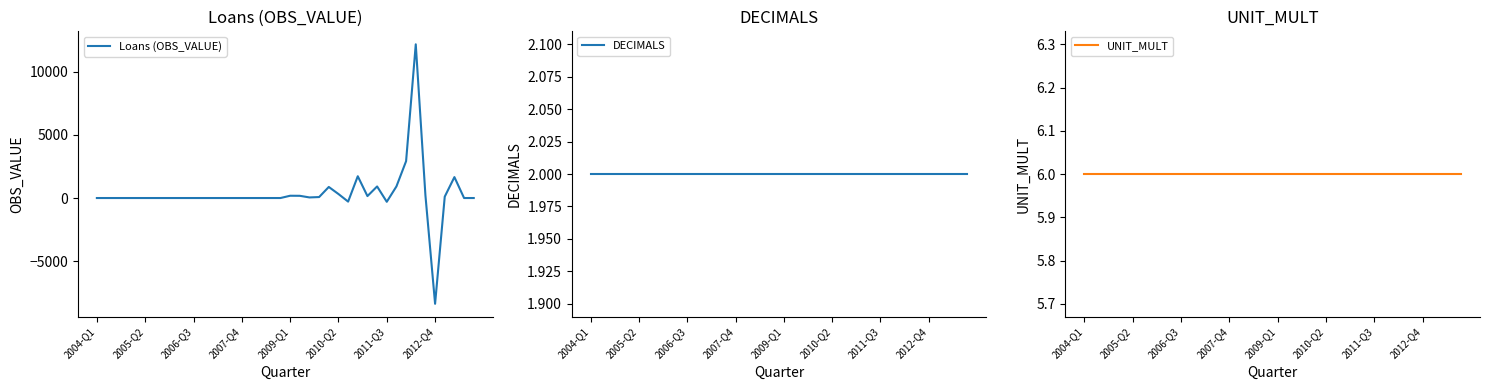

How many lines are shown in the chart?

3